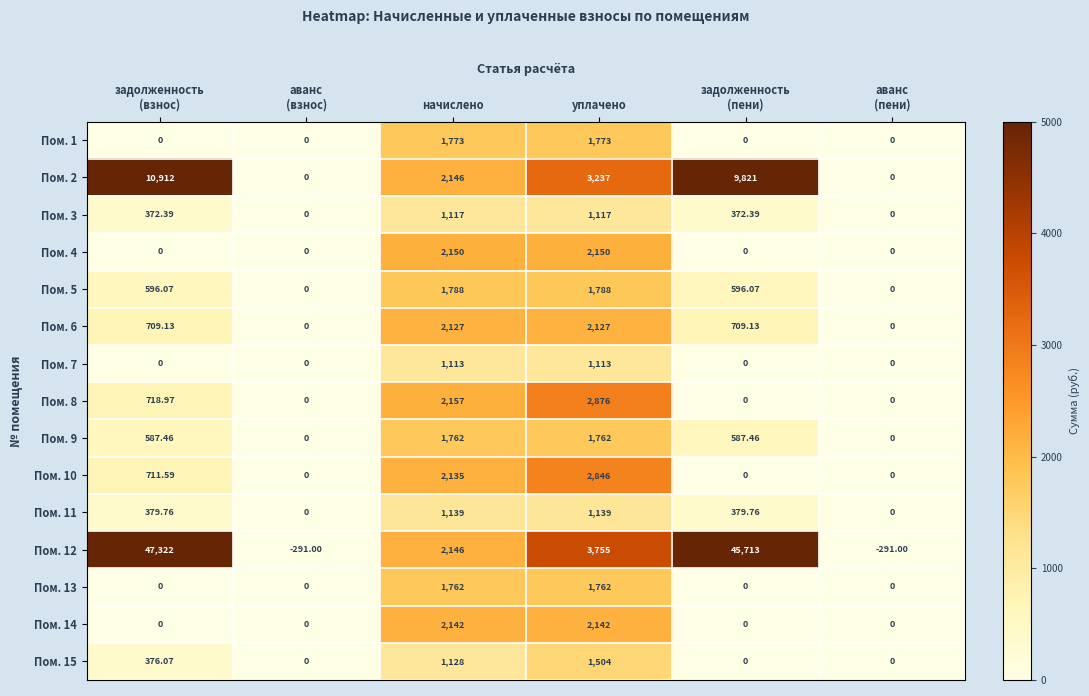

At which label is Пом. 12 closest to 23515?

уплачено